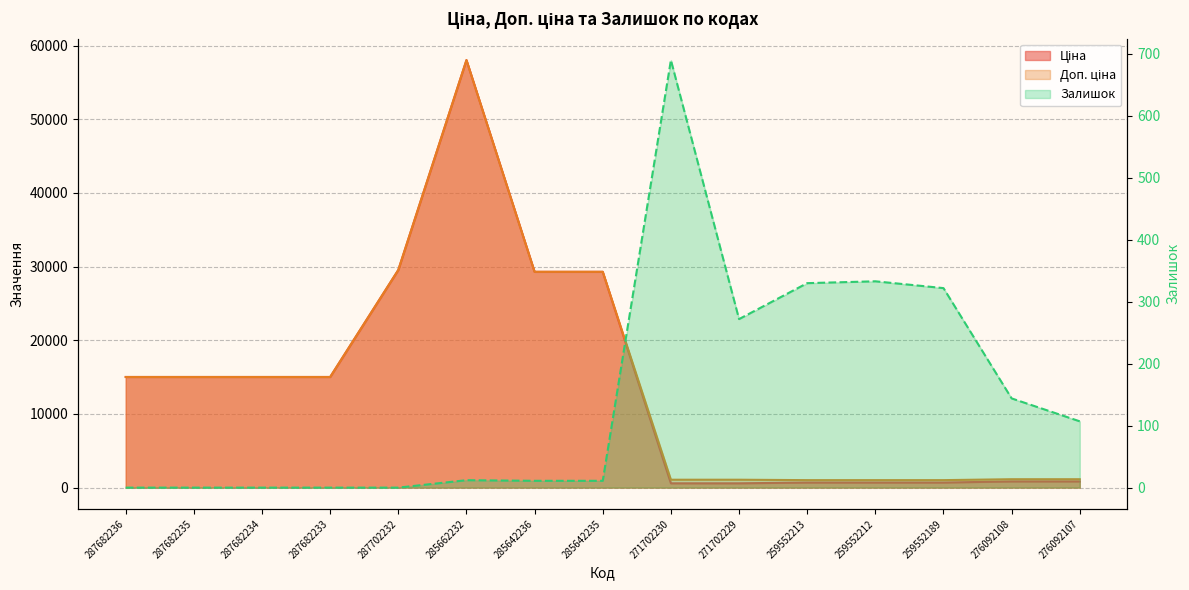

Reading right to left, extract all data points from this chart.

Ціна: 276092107=842.8	276092108=842.8	259552189=689.1	259552212=689.1	259552213=689.1	271702229=586.0	271702230=586.0	285642235=29294.9	285642236=29294.9	285662232=58037.0	287702232=29548.9	287682233=15019.2	287682234=15019.2	287682235=15019.2	287682236=15019.2
Доп. ціна: 276092107=1142.1	276092108=1142.1	259552189=1017.8	259552212=1017.8	259552213=1017.8	271702229=1074.5	271702230=1074.5	285642235=29294.9	285642236=29294.9	285662232=58037.0	287702232=29548.9	287682233=15019.2	287682234=15019.2	287682235=15019.2	287682236=15019.2
Залишок: 276092107=107.0	276092108=144.0	259552189=322.0	259552212=333.0	259552213=330.0	271702229=272.0	271702230=690.0	285642235=11.0	285642236=11.0	285662232=12.0	287702232=0.0	287682233=0.0	287682234=0.0	287682235=0.0	287682236=0.0